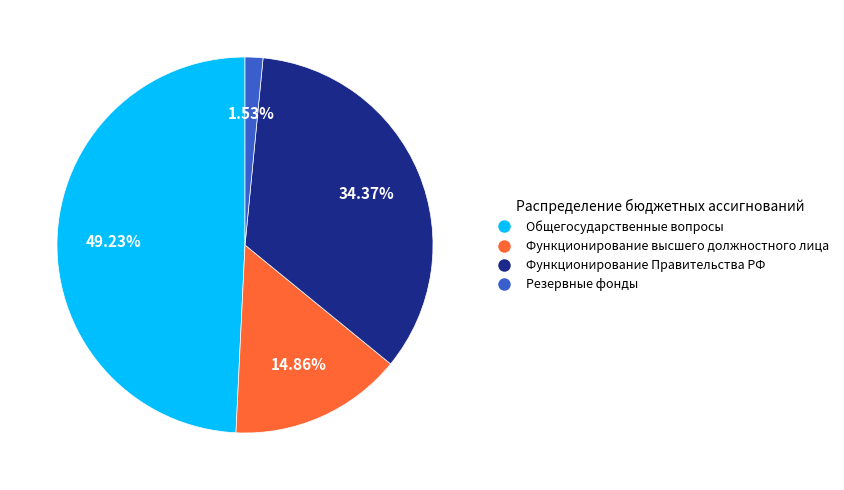

Is there any slice that represents more than half of the pie?

No